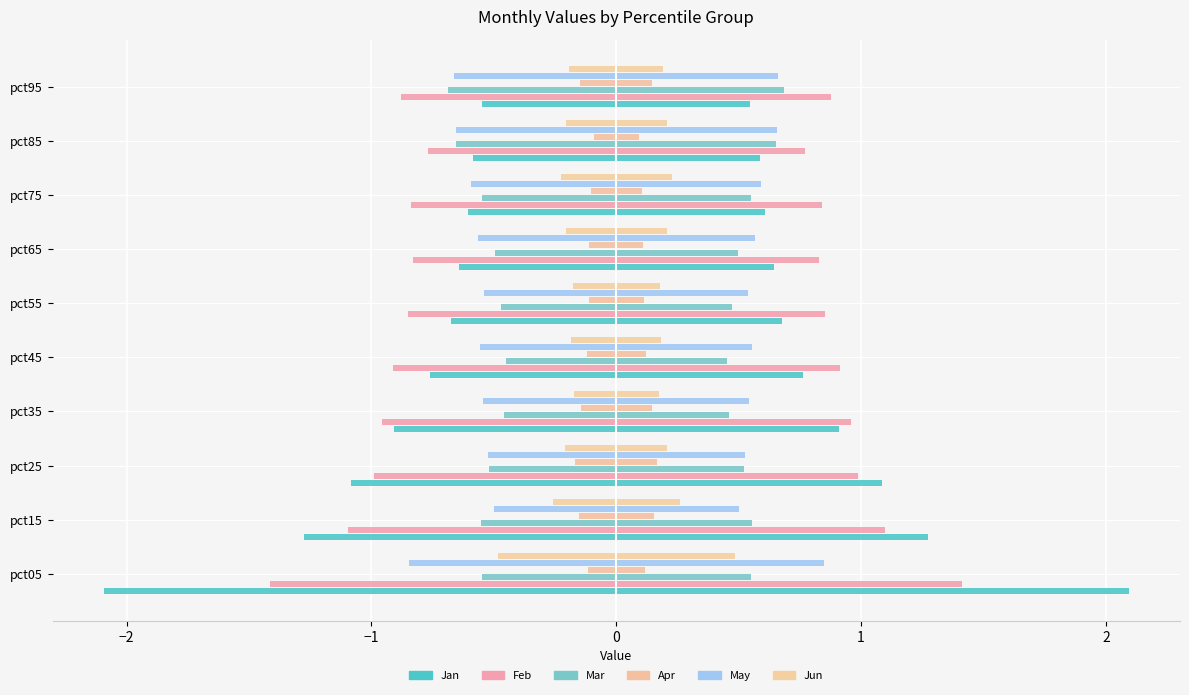

What is the difference between the maximum and minimum values in the May series?

0.3